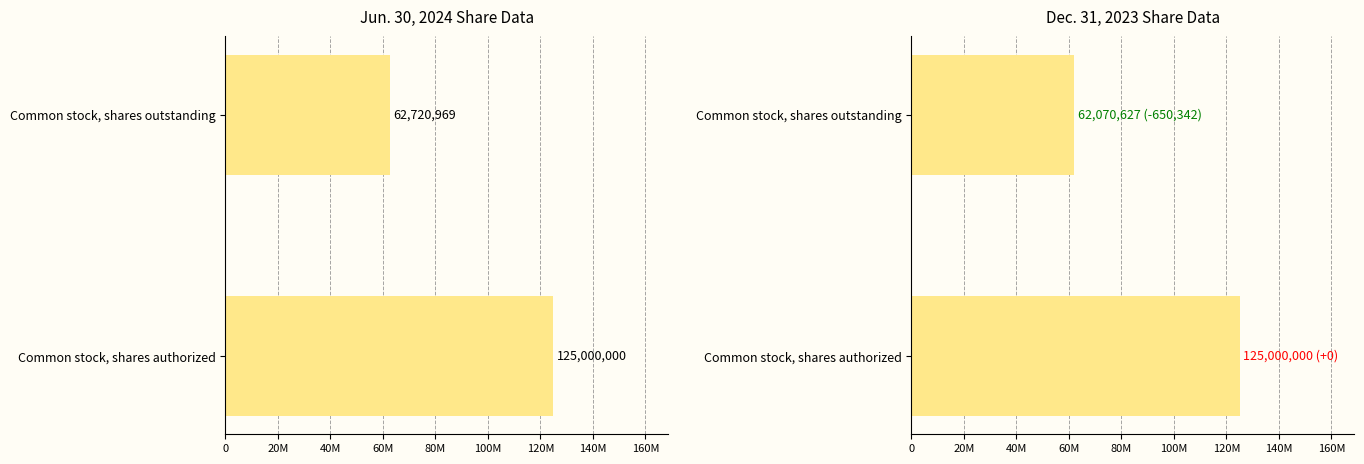

Which has a higher value, Common stock, shares authorized or Common stock, shares outstanding?

Common stock, shares authorized